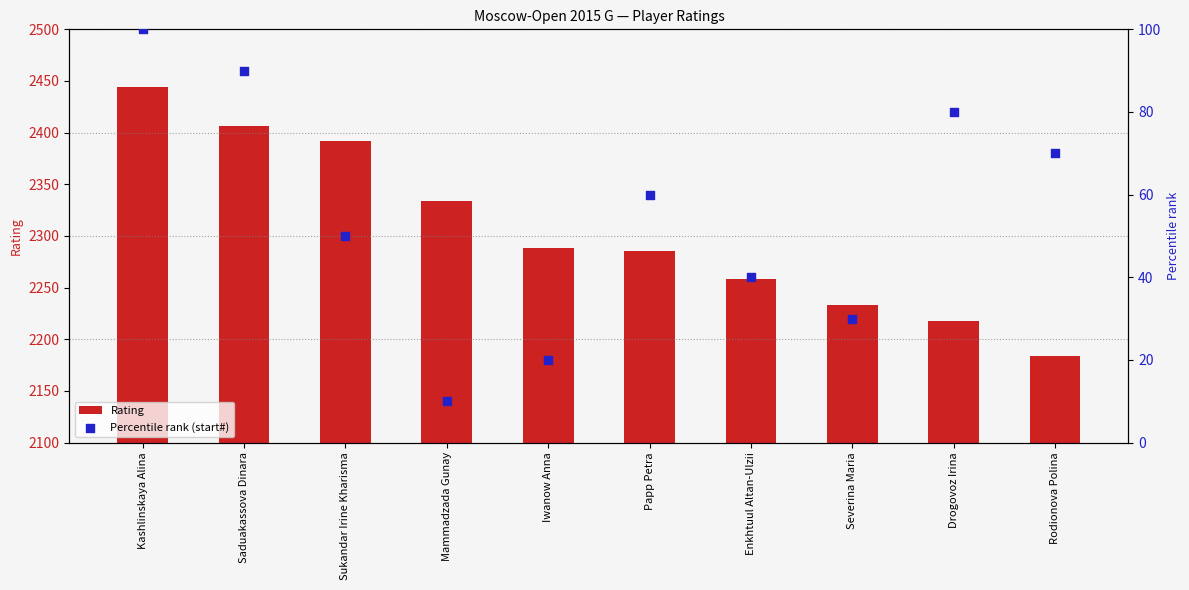

At which category is the sum across all series the highest?

Kashlinskaya Alina